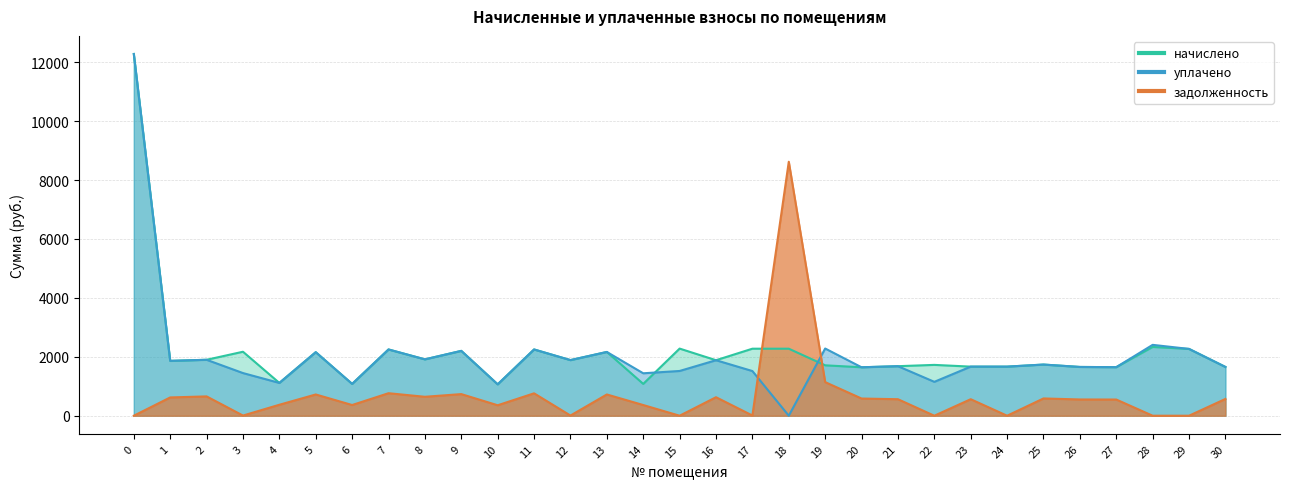

What is the average value of the уплачено series?

2044.7